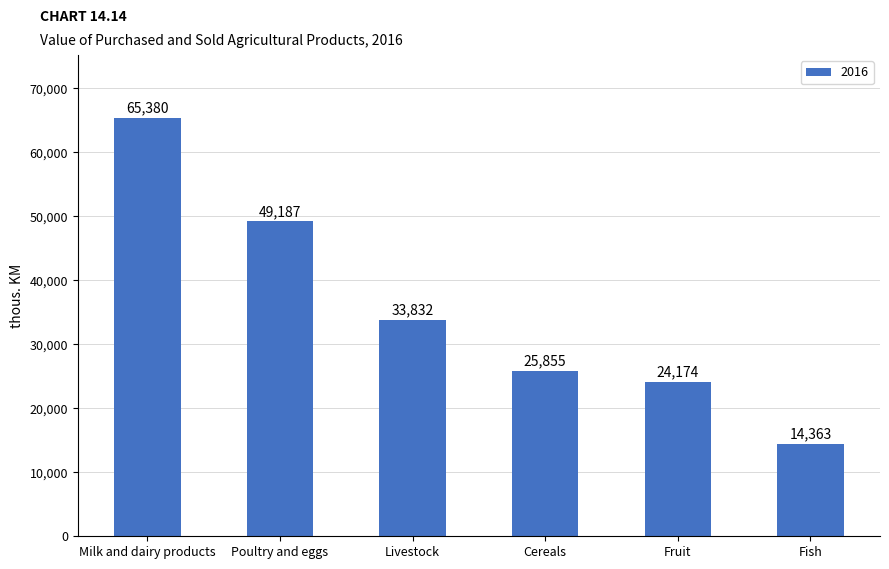

What is the sum of all values?

212791